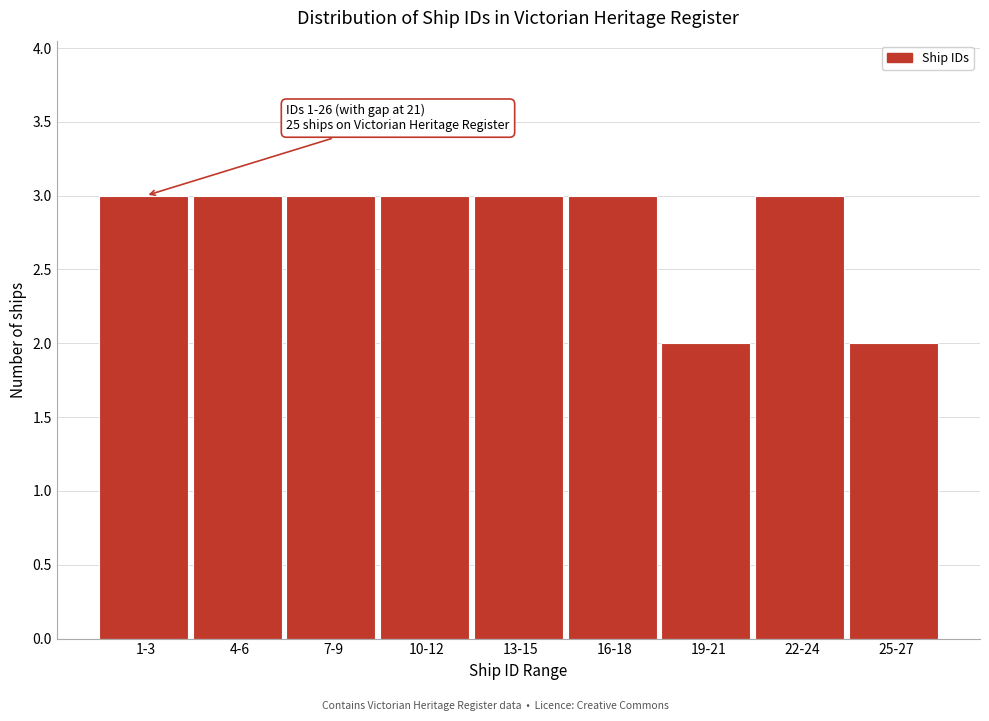

Reading right to left, extract all data points from this chart.

2	3	2	3	3	3	3	3	3